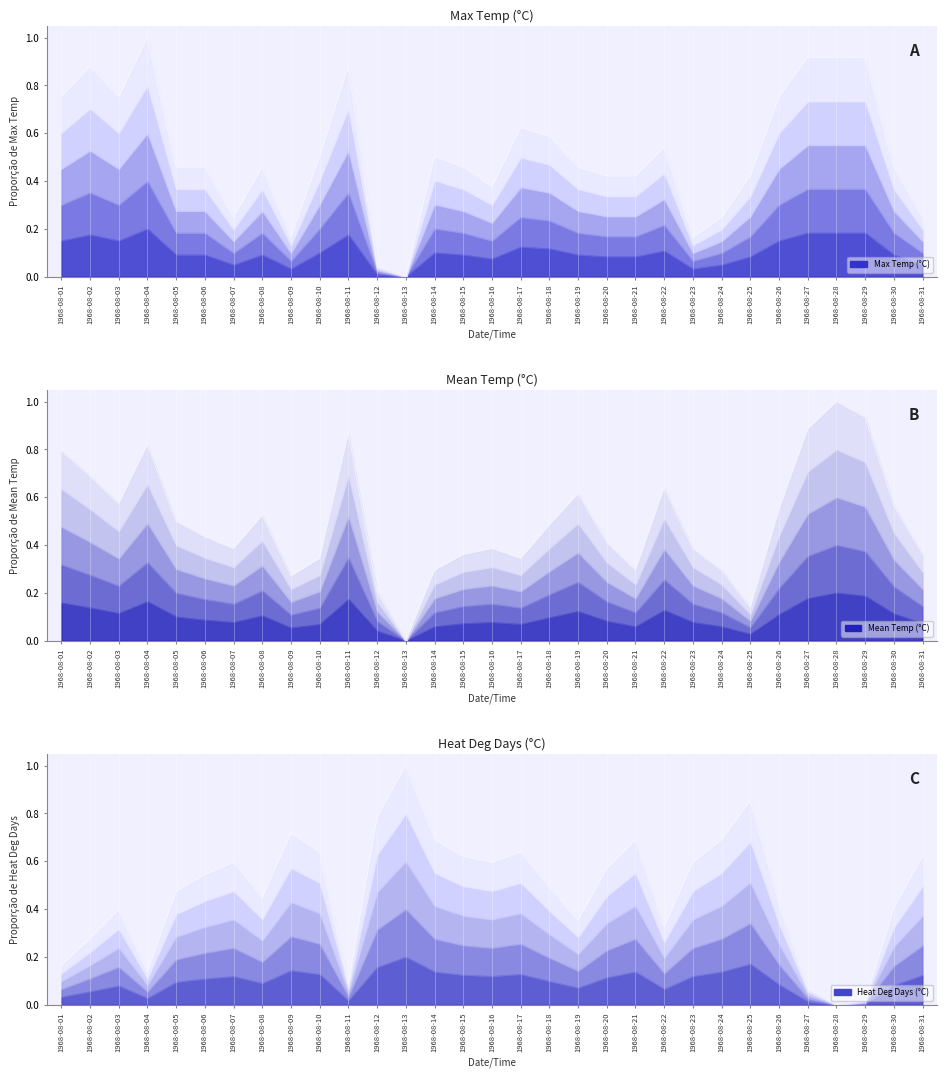

Reading left to right, extract all data points from this chart.

Max Temp (C): 0.8	0.9	0.8	1.0	0.5	0.5	0.2	0.5	0.2	0.5	0.9	0.0	0.0	0.5	0.5	0.4	0.6	0.6	0.5	0.4	0.4	0.5	0.2	0.2	0.4	0.8	0.9	0.9	0.9	0.5	0.2
Mean Temp (C): 0.8	0.7	0.6	0.8	0.5	0.4	0.4	0.5	0.3	0.3	0.9	0.2	0.0	0.3	0.4	0.4	0.3	0.5	0.6	0.4	0.3	0.6	0.4	0.3	0.1	0.5	0.9	1.0	0.9	0.6	0.4
Heat Deg Days (C): 0.2	0.3	0.4	0.1	0.5	0.5	0.6	0.4	0.7	0.6	0.1	0.8	1.0	0.7	0.6	0.6	0.6	0.5	0.4	0.6	0.7	0.3	0.6	0.7	0.9	0.4	0.1	0.0	0.0	0.4	0.6